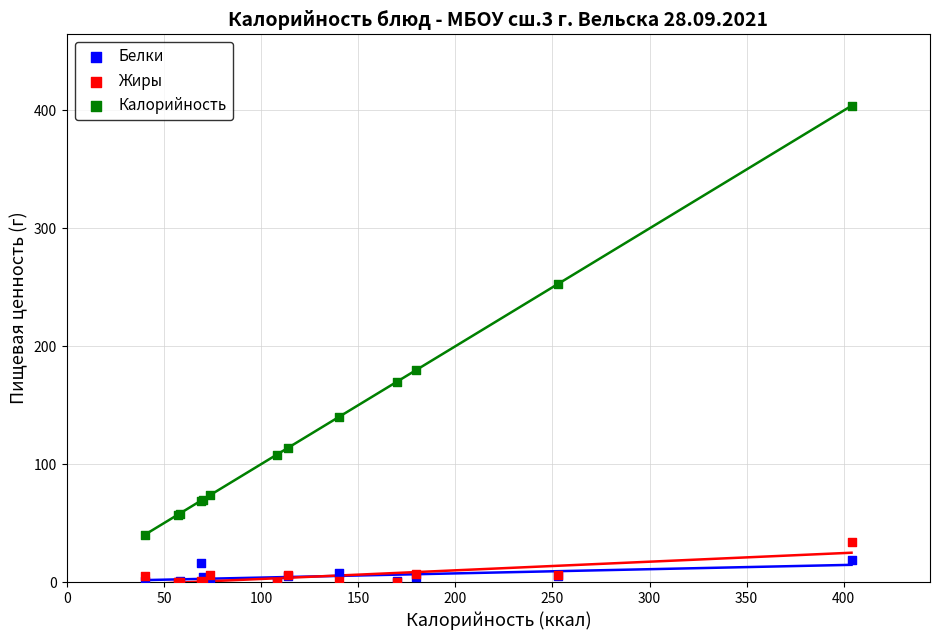

In the Калорийность series, what Y value is closest to 222?

253.0